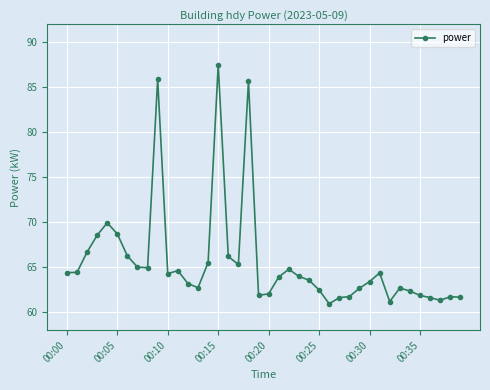

How many data points are above 63?

24